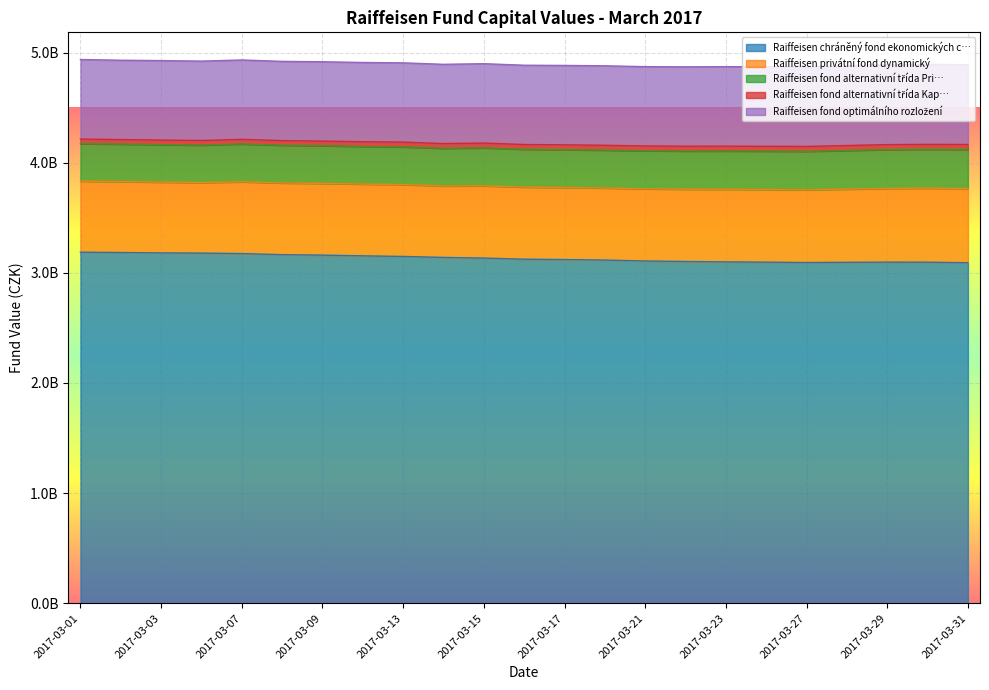

True or false: Raiffeisen fond optimálního rozložení and Raiffeisen privátní fond dynamický cross at least once.

False